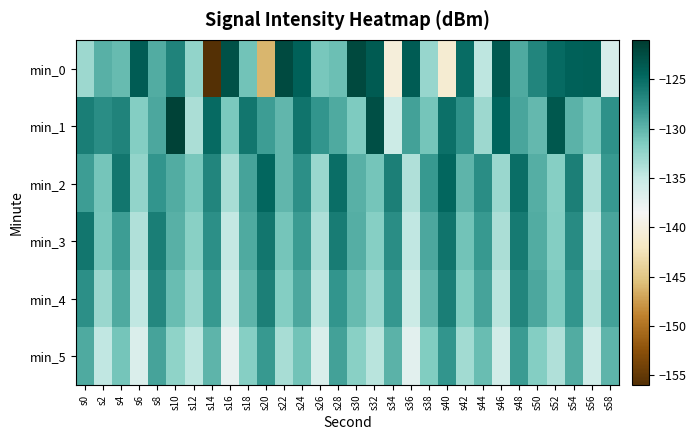

Rank the series by their maximum value, from lowest to highest.

min_5, min_4, min_3, min_2, min_0, min_1